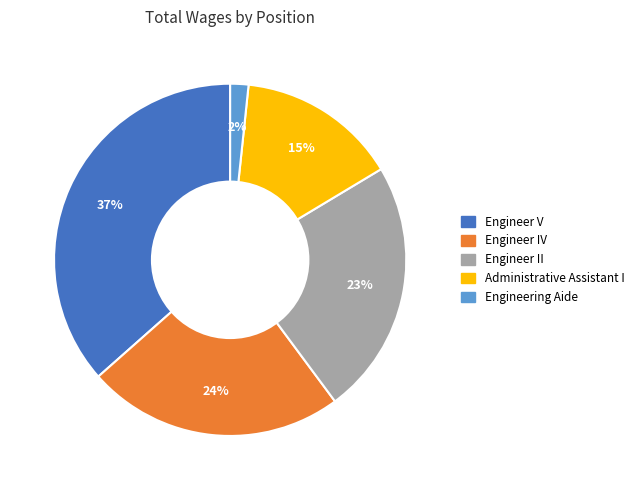

To the nearest percent, what is the combined percentage of Engineer II and Engineer IV?

47%